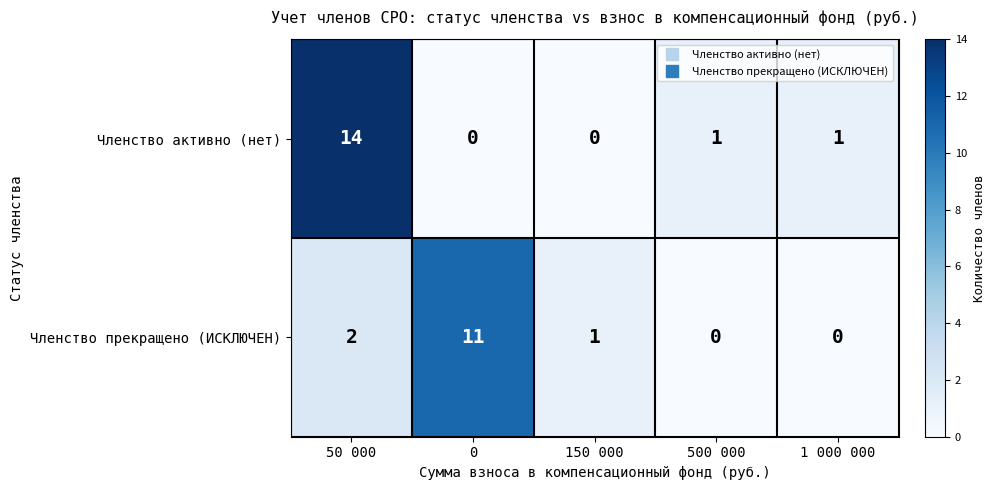

What is the total value across all series at 0?

11